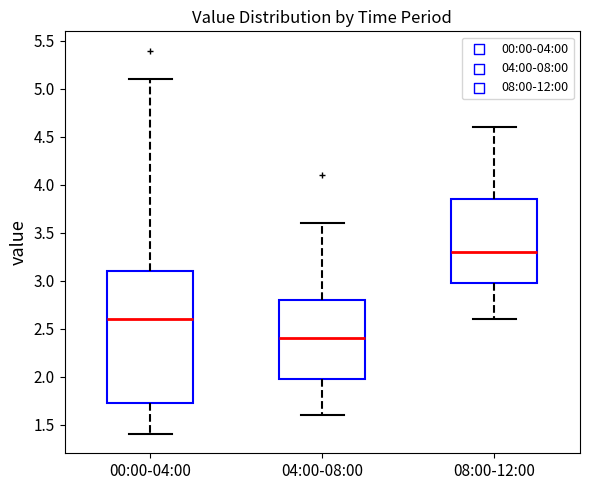

Reading left to right, read every box against the y-axis: the position of its median line, the range the box covers, and the ends of its whiskers. The values are not printed on the chart, so give them approximately, as read against the axis.

00:00-04:00: median 2.60, box 1.70 to 3.10, whiskers 1.40 to 5.10
04:00-08:00: median 2.40, box 2.00 to 2.80, whiskers 1.60 to 3.60
08:00-12:00: median 3.30, box 3.00 to 3.85, whiskers 2.60 to 4.60